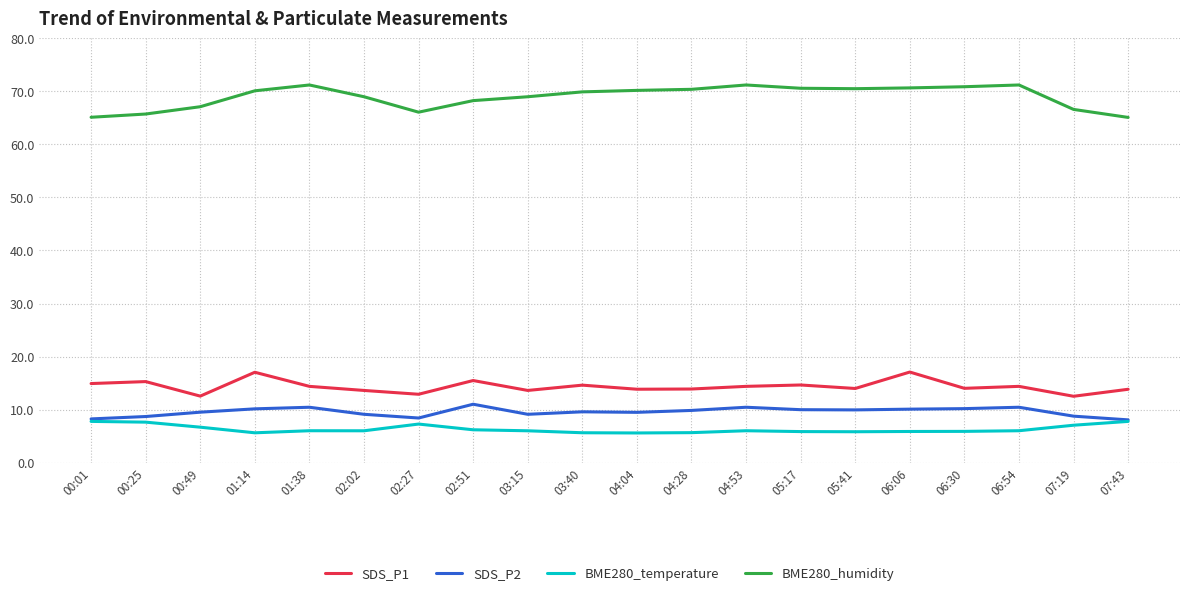

Which series has the largest total across all categories?

BME280_humidity